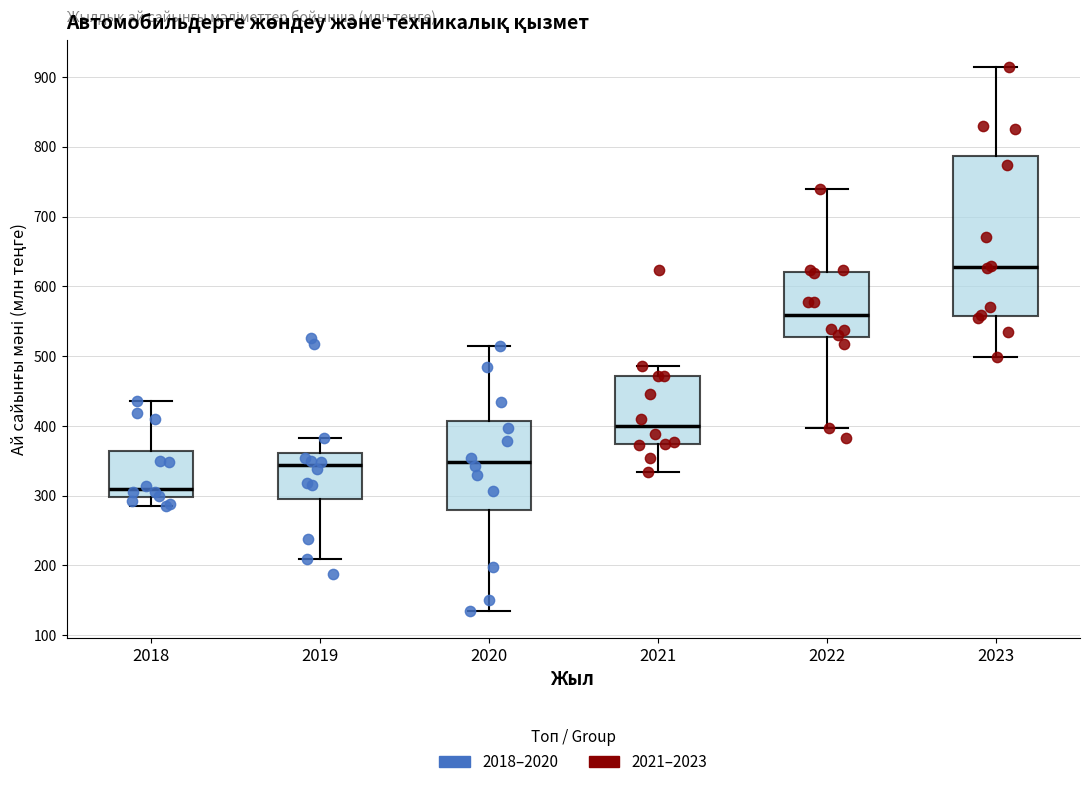

Comparing the boxes themselves (not the whiskers), which one is the tallest?

2023